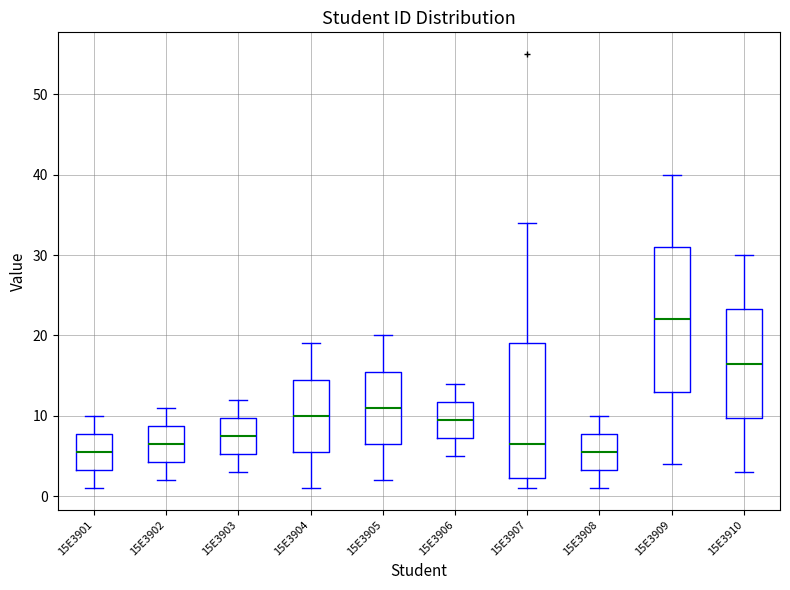

Reading left to right, read every box against the y-axis: the position of its median line, the range the box covers, and the ends of its whiskers. The values are not printed on the chart, so give them approximately, as read against the axis.

15E3901: median 6, box 3 to 8, whiskers 1 to 10
15E3902: median 7, box 4 to 9, whiskers 2 to 11
15E3903: median 8, box 5 to 10, whiskers 3 to 12
15E3904: median 10, box 6 to 15, whiskers 1 to 19
15E3905: median 11, box 7 to 16, whiskers 2 to 20
15E3906: median 10, box 7 to 12, whiskers 5 to 14
15E3907: median 7, box 2 to 19, whiskers 1 to 34
15E3908: median 6, box 3 to 8, whiskers 1 to 10
15E3909: median 22, box 13 to 31, whiskers 4 to 40
15E3910: median 17, box 10 to 23, whiskers 3 to 30